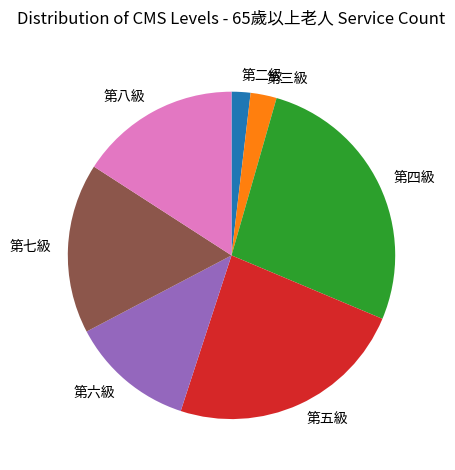

How many slices are in this pie chart?

7